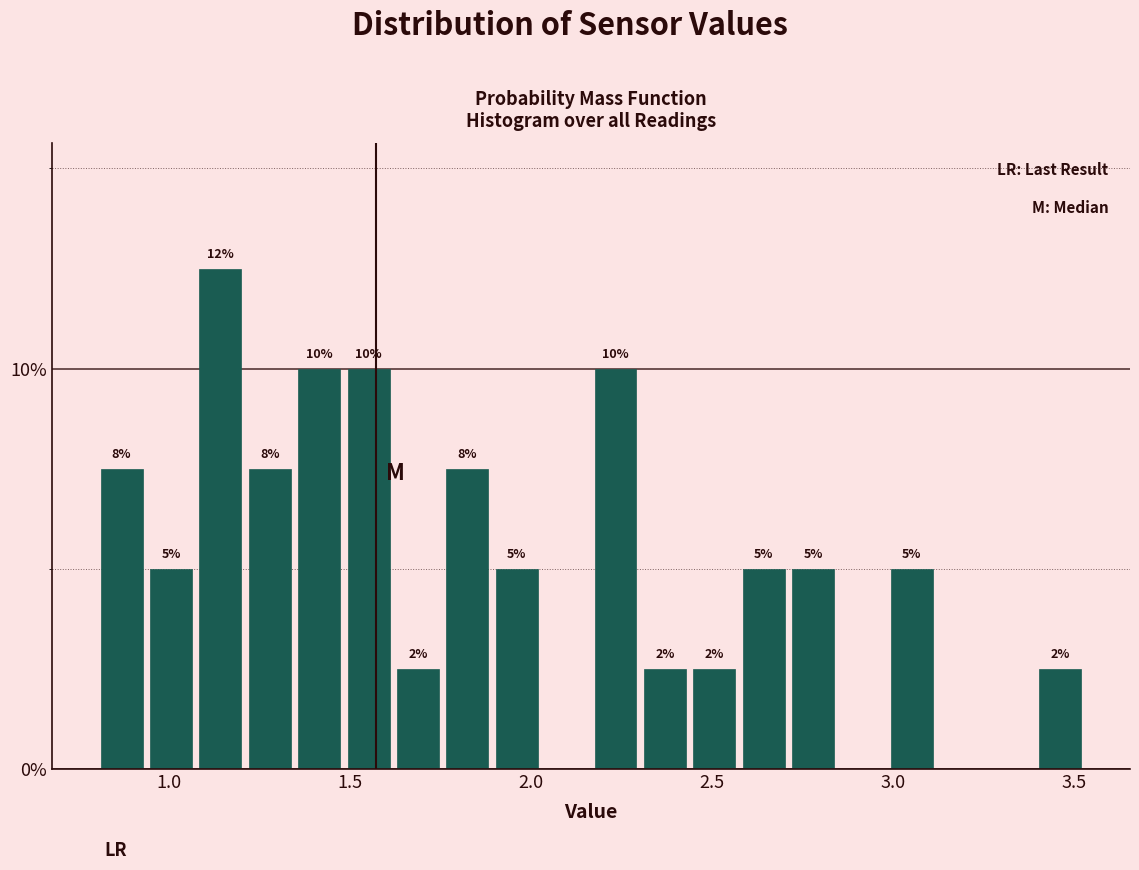

Around what value on the x-axis is the tallest bar? Give the approximate position of its centre, as read against the axis.

1.15